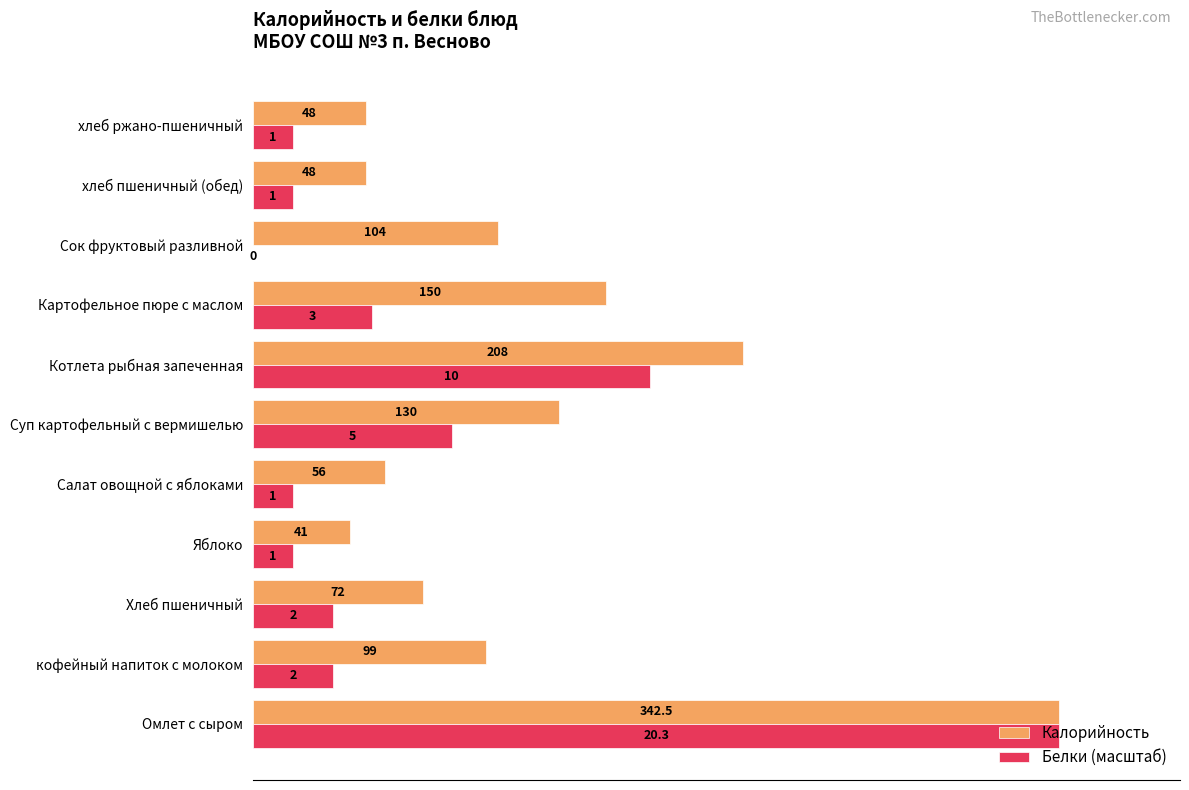

How many distinct data groups are displayed?

2